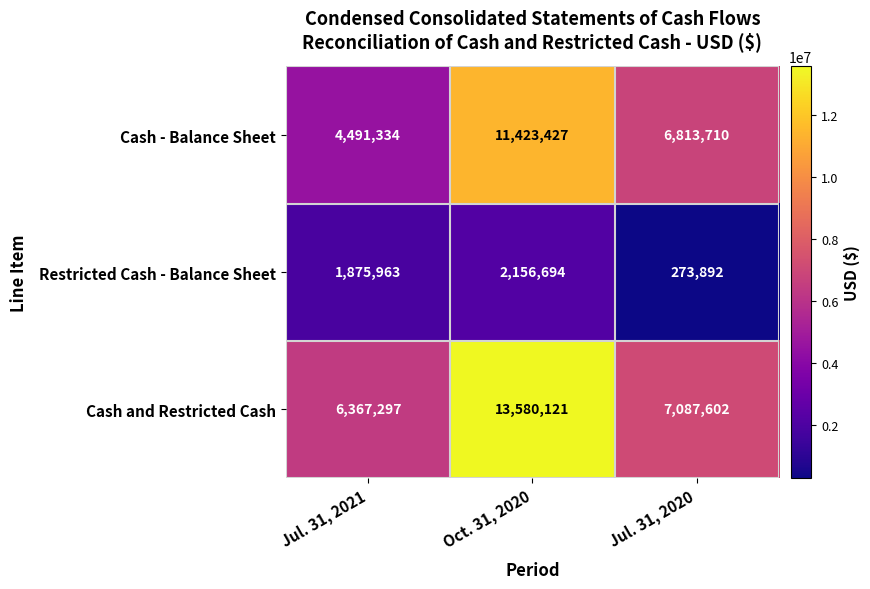

Rank the series by their maximum value, from highest to lowest.

Cash and Restricted Cash, Cash - Balance Sheet, Restricted Cash - Balance Sheet